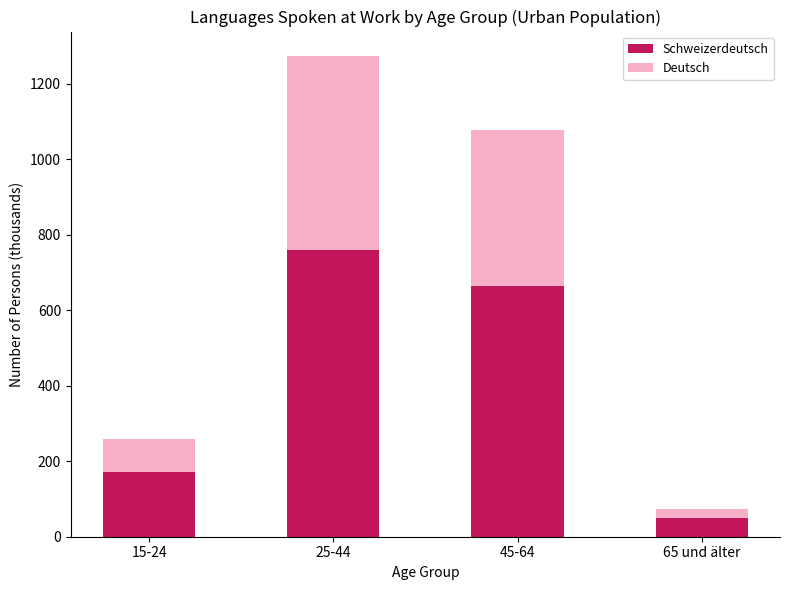

What is the highest value of the Schweizerdeutsch series?

758.5